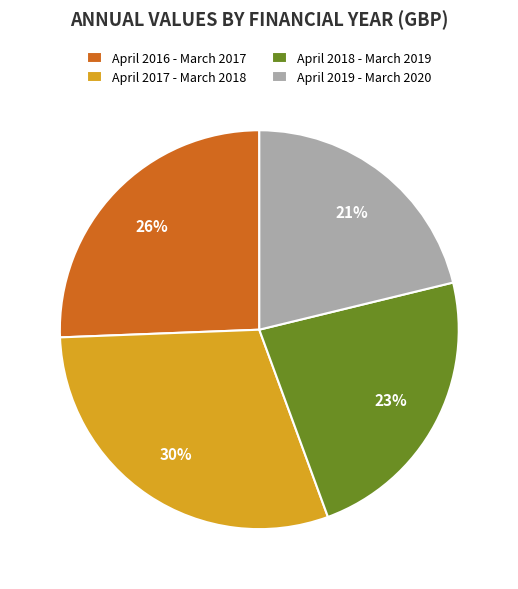

How many segments does this pie chart have?

4